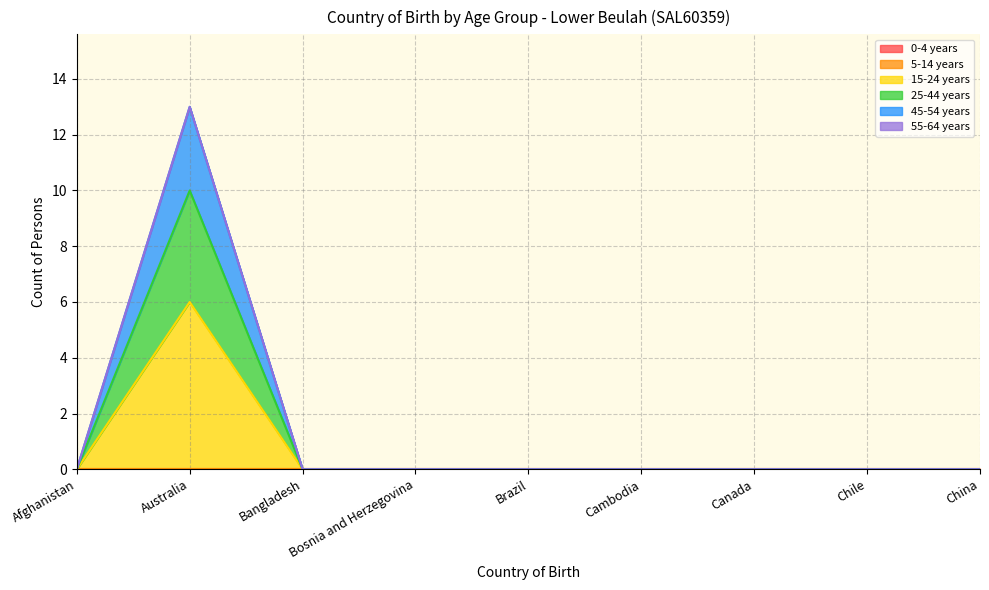

How many categories are shown in the chart?

9